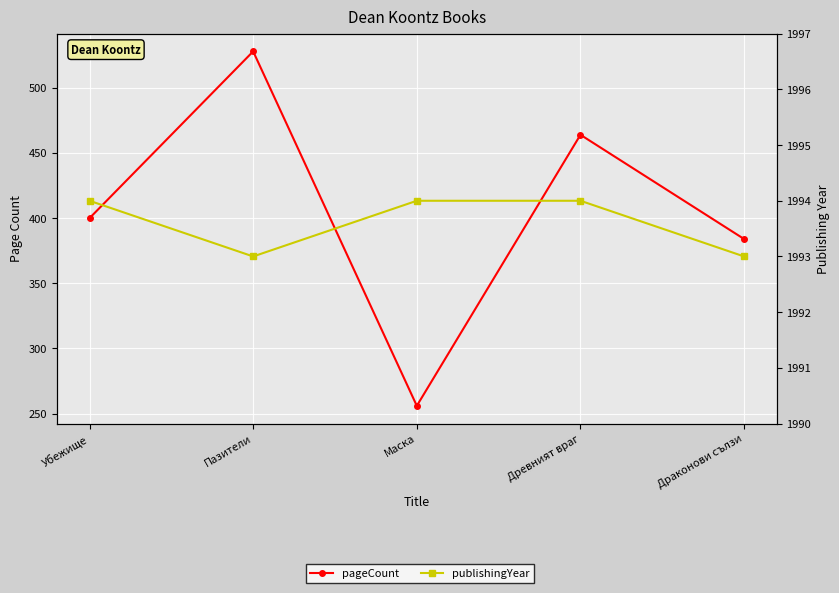

List the series in order of their peak value, highest first.

publishingYear, pageCount